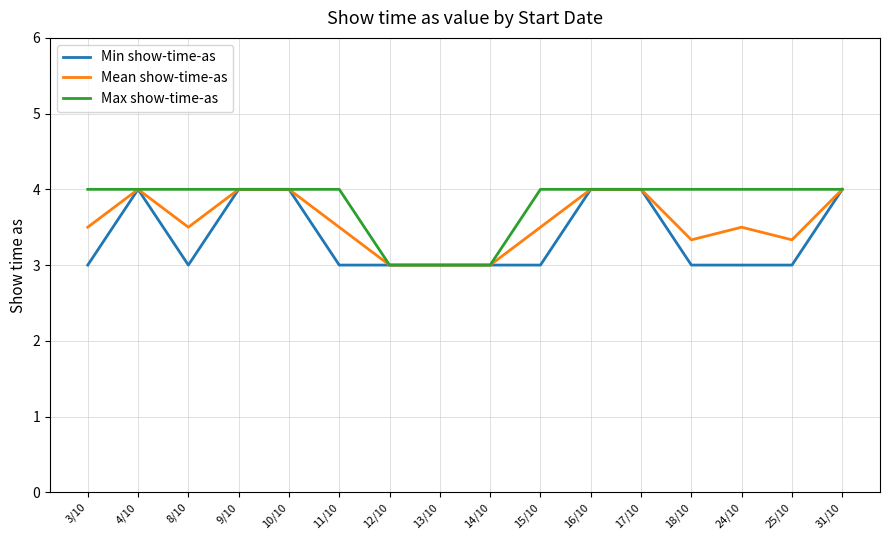

Reading right to left, what are all the values shown in this chart?

Min show-time-as: 4.0	3.0	3.0	3.0	4.0	4.0	3.0	3.0	3.0	3.0	3.0	4.0	4.0	3.0	4.0	3.0
Mean show-time-as: 4.0	3.3	3.5	3.3	4.0	4.0	3.5	3.0	3.0	3.0	3.5	4.0	4.0	3.5	4.0	3.5
Max show-time-as: 4.0	4.0	4.0	4.0	4.0	4.0	4.0	3.0	3.0	3.0	4.0	4.0	4.0	4.0	4.0	4.0